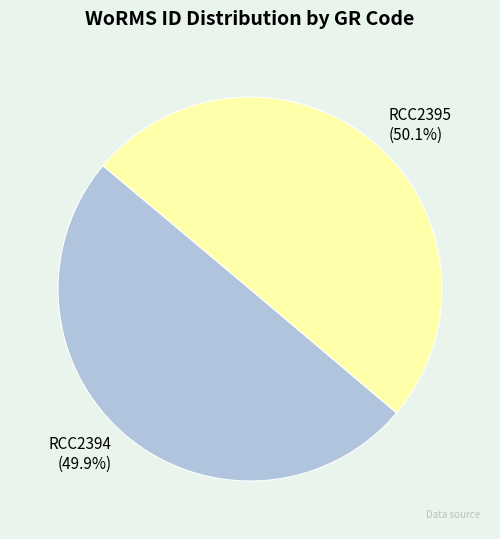

What is the ratio of the value at RCC2394 to the value at RCC2395?

1.0